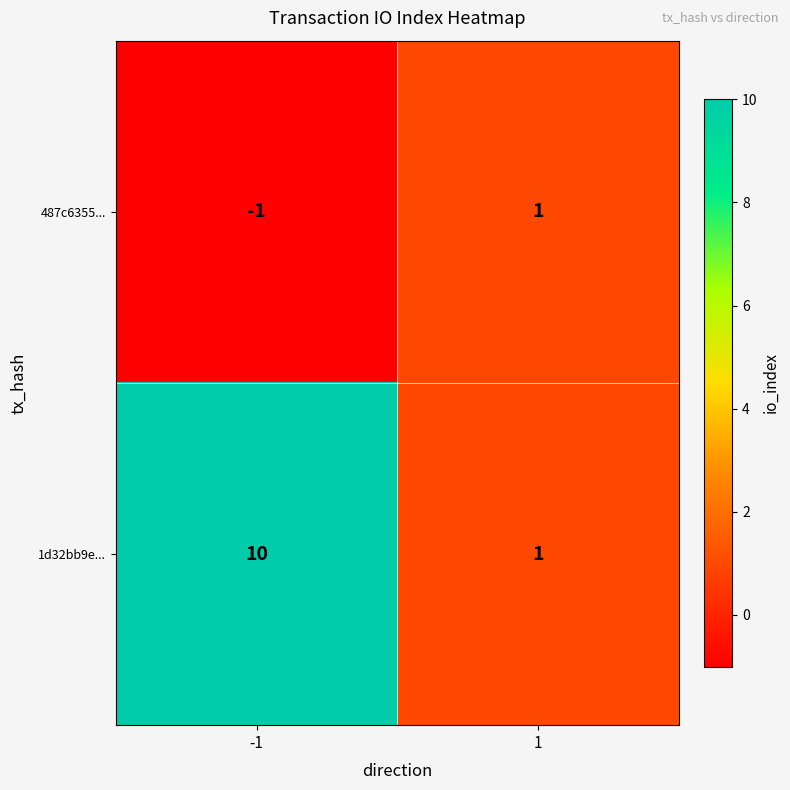

Reading right to left, list all the values displayed in this chart.

487c6355...: 1	-1
1d32bb9e...: 1	10